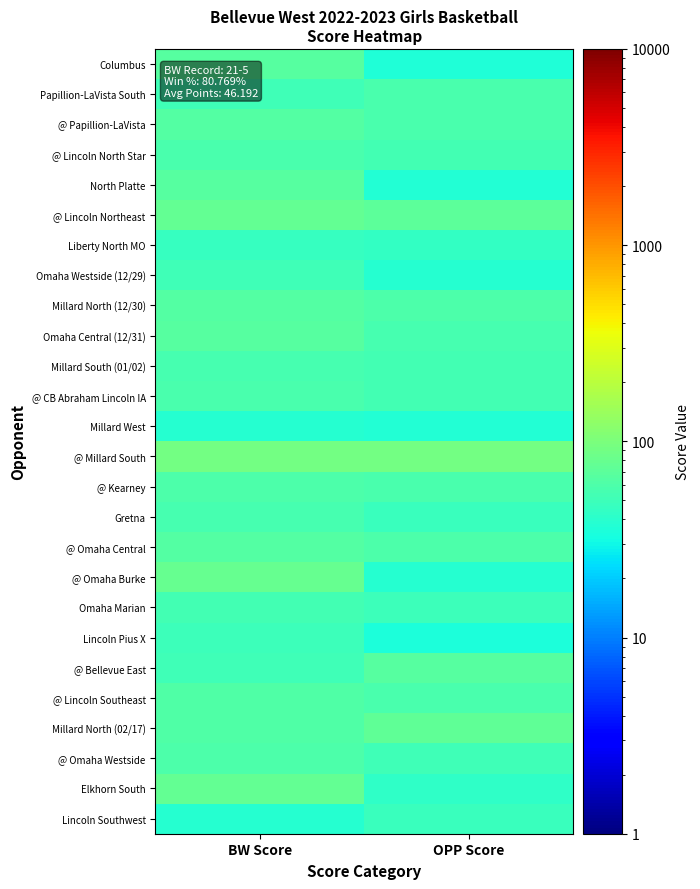

Reading left to right, list all the values displayed in this chart.

Columbus: BW Score=65	OPP Score=36
Papillion-LaVista South: BW Score=52	OPP Score=57
@ Papillion-LaVista: BW Score=64	OPP Score=58
@ Lincoln North Star: BW Score=58	OPP Score=53
North Platte: BW Score=65	OPP Score=37
@ Lincoln Northeast: BW Score=76	OPP Score=72
Liberty North MO: BW Score=46	OPP Score=45
Omaha Westside (12/29): BW Score=51	OPP Score=38
Millard North (12/30): BW Score=64	OPP Score=60
Omaha Central (12/31): BW Score=67	OPP Score=56
Millard South (01/02): BW Score=55	OPP Score=53
@ CB Abraham Lincoln IA: BW Score=57	OPP Score=54
Millard West: BW Score=39	OPP Score=37
@ Millard South: BW Score=91	OPP Score=93
@ Kearney: BW Score=59	OPP Score=58
Gretna: BW Score=56	OPP Score=47
@ Omaha Central: BW Score=64	OPP Score=60
@ Omaha Burke: BW Score=79	OPP Score=39
Omaha Marian: BW Score=54	OPP Score=49
Lincoln Pius X: BW Score=50	OPP Score=34
@ Bellevue East: BW Score=51	OPP Score=65
@ Lincoln Southeast: BW Score=62	OPP Score=58
Millard North (02/17): BW Score=62	OPP Score=74
@ Omaha Westside: BW Score=60	OPP Score=52
Elkhorn South: BW Score=77	OPP Score=43
Lincoln Southwest: BW Score=39	OPP Score=47